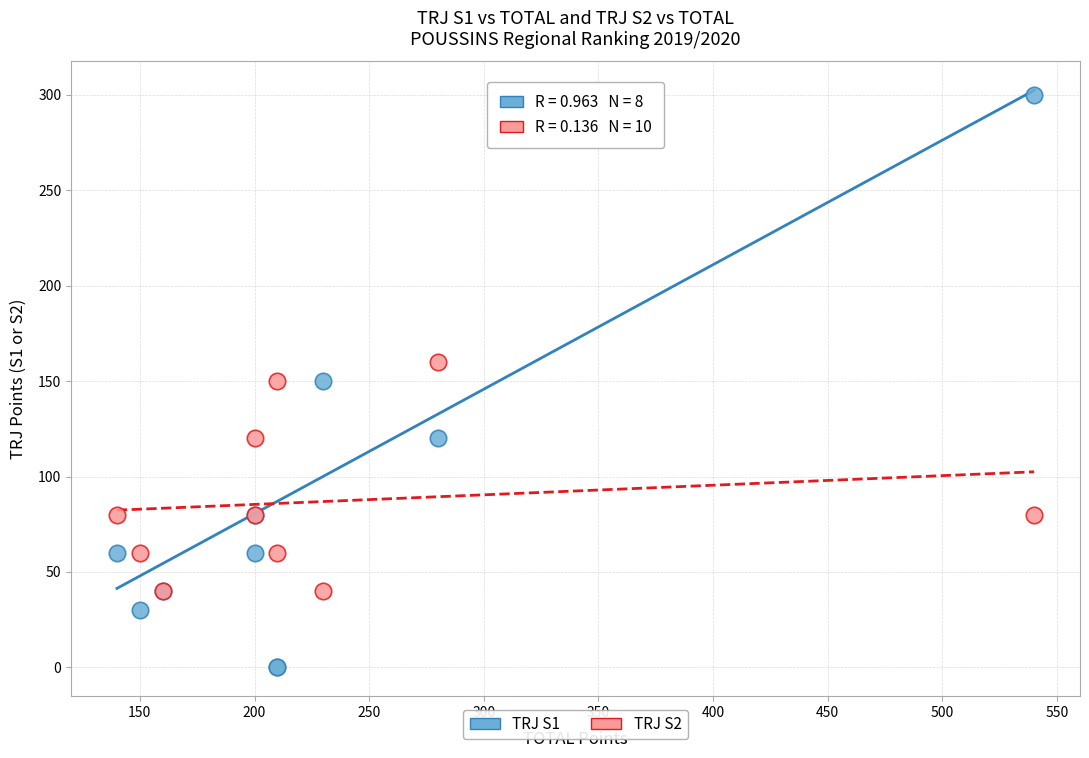

Which series has the widest spread of Y values?

TRJ S1